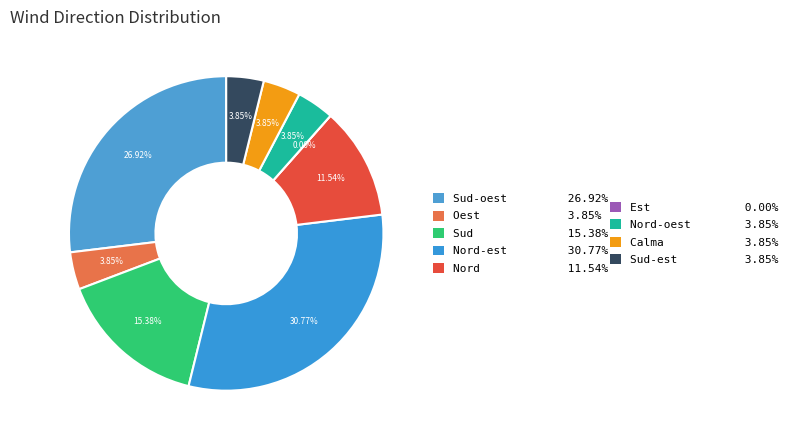

To the nearest percent, what portion does Sud-est represent?

4%